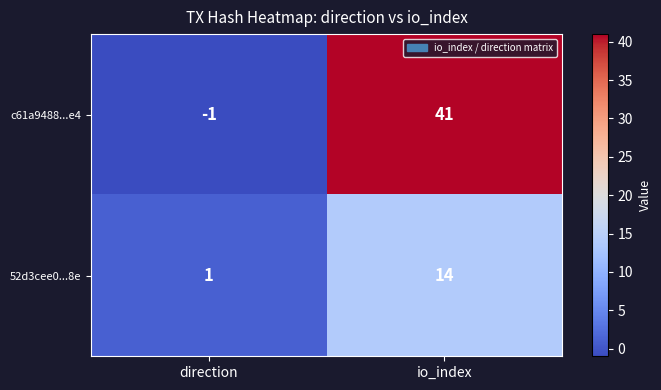

Is it true that 52d3cee0...8e equals 14 at io_index?

True